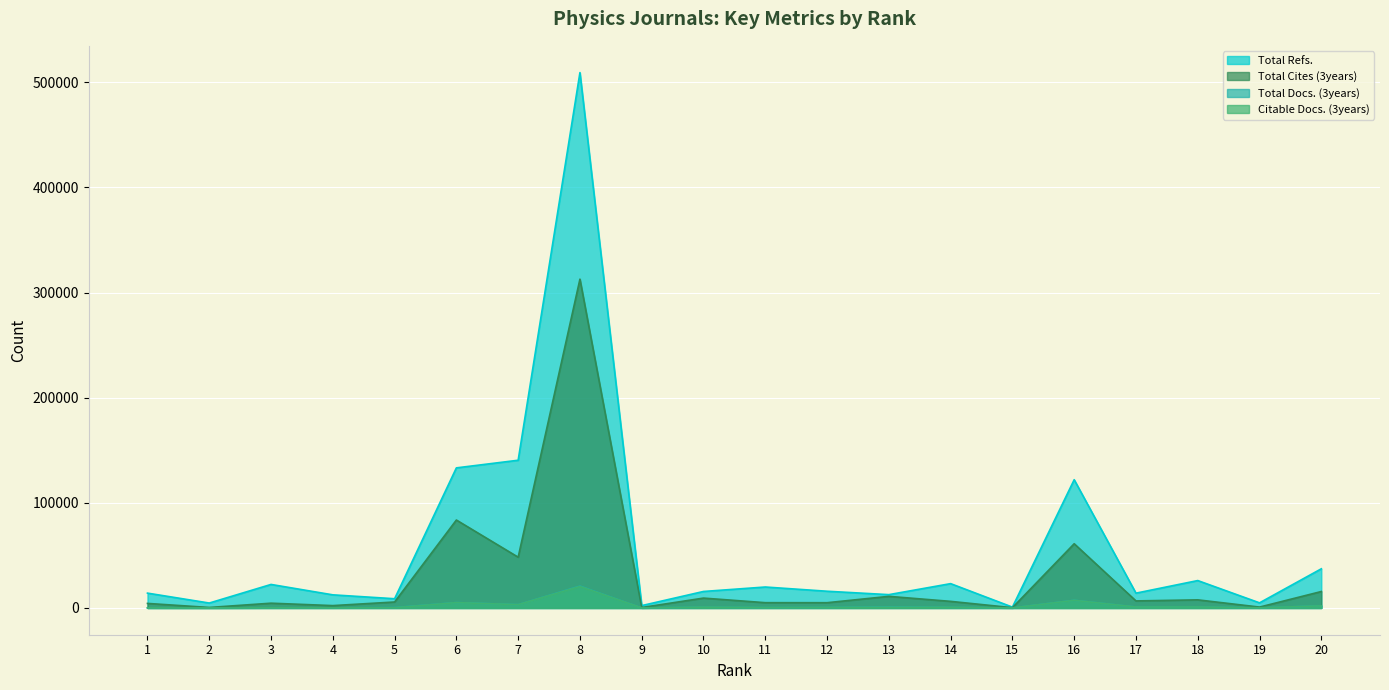

True or false: Total Docs. (3years) and Total Cites (3years) intersect in this chart.

False